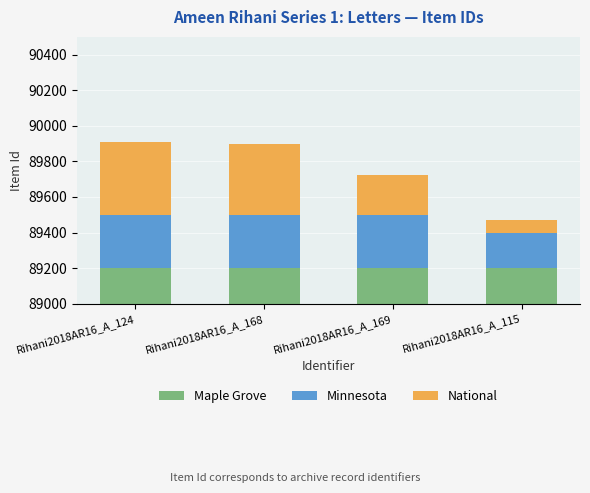

The Minnesota series shows 300 at Rihani2018AR16_A_169. True or false?

True